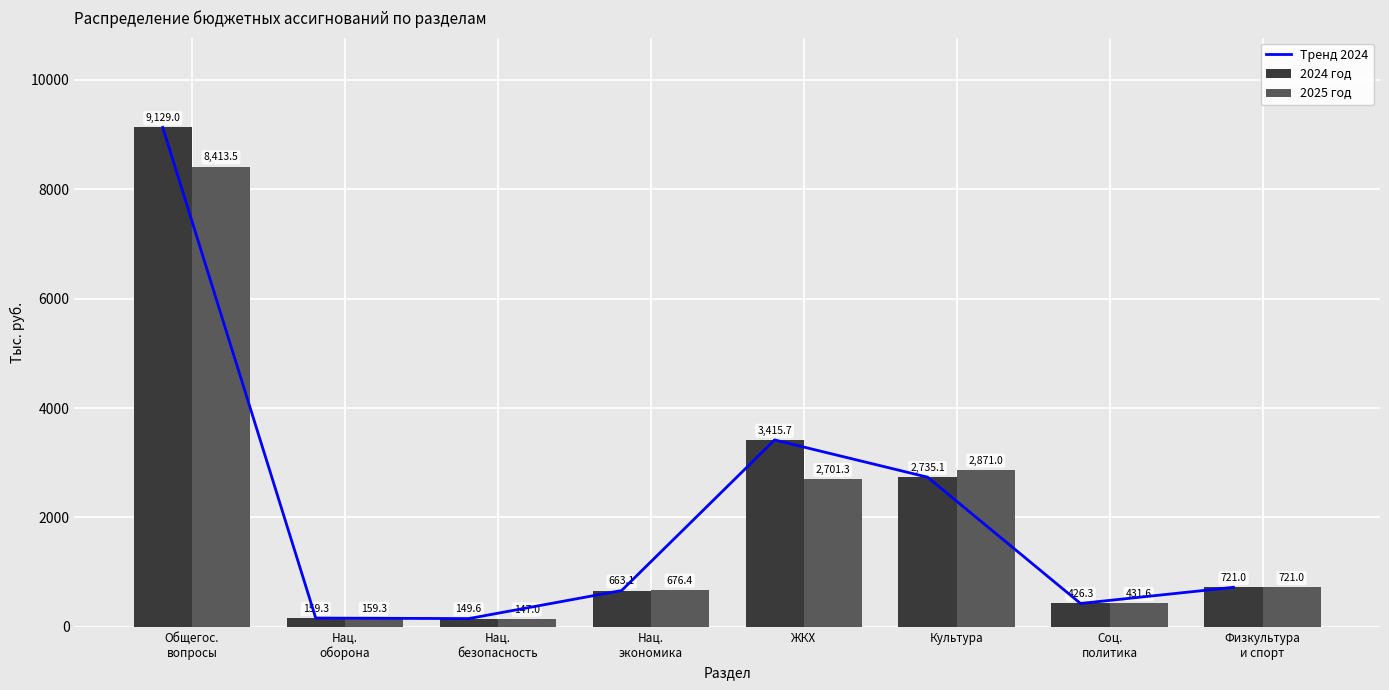

The value of Тренд 2024 at ЖКХ is 3415.7. True or false?

True